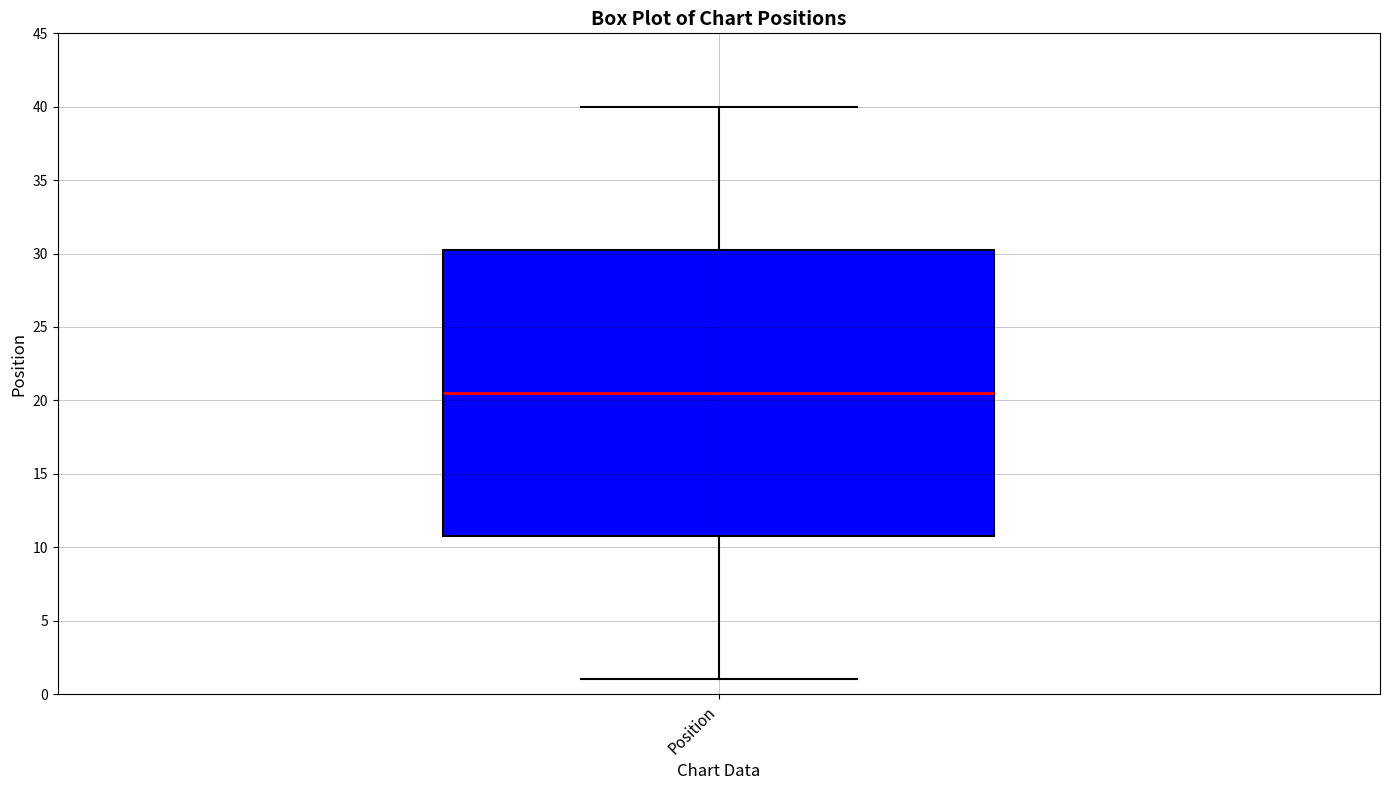

Read this box plot against the y-axis: the position of the median line, the range covered by the box, and the ends of both whiskers. The values are not printed on the chart, so give them approximately, as read against the axis.

median 20.5, box 11.0 to 30.5, whiskers 1.0 to 40.0